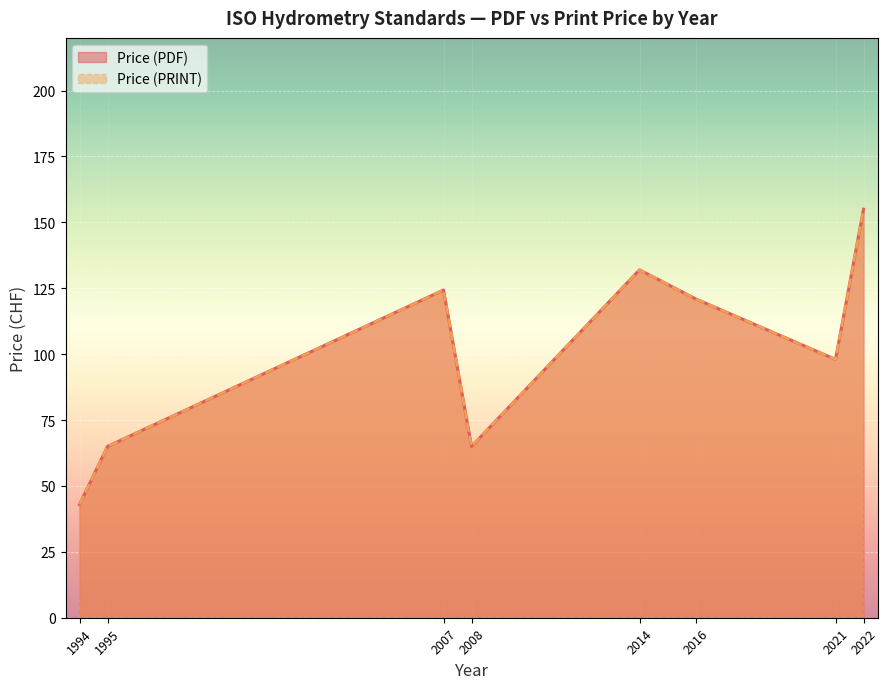

Does the chart display data point markers on the line(s)?

No